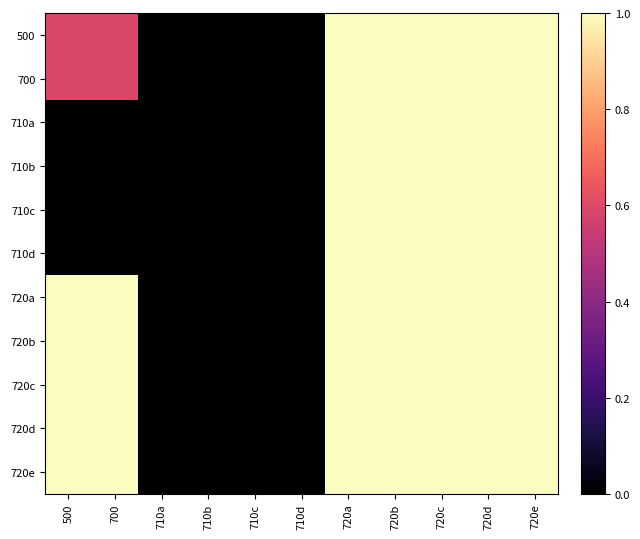

List the series in order of their peak value, lowest first.

500, 700, 710a, 710b, 710c, 710d, 720a, 720b, 720c, 720d, 720e